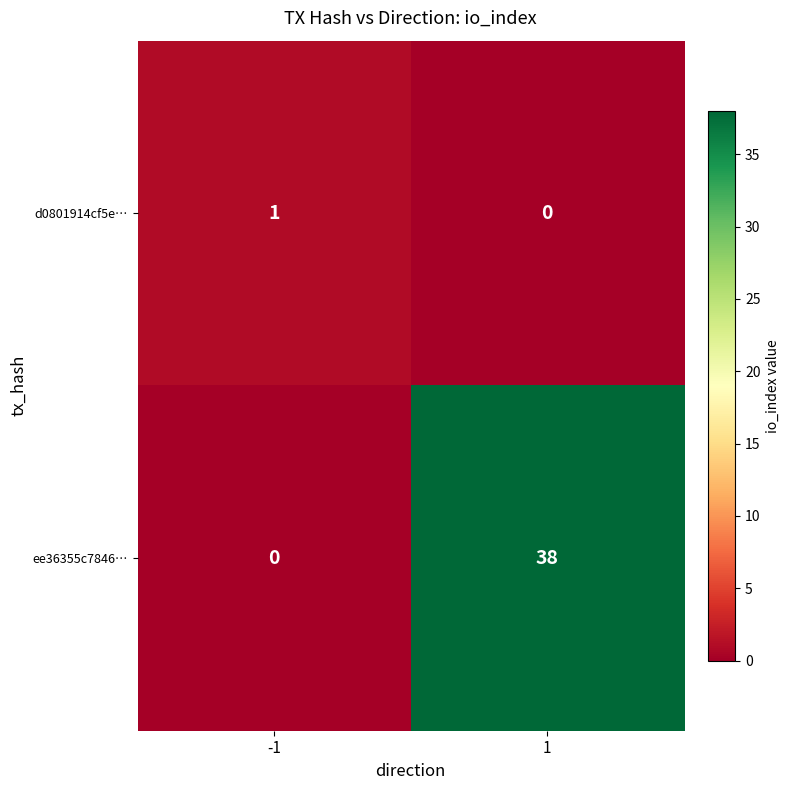

Count the number of data series in this chart.

2